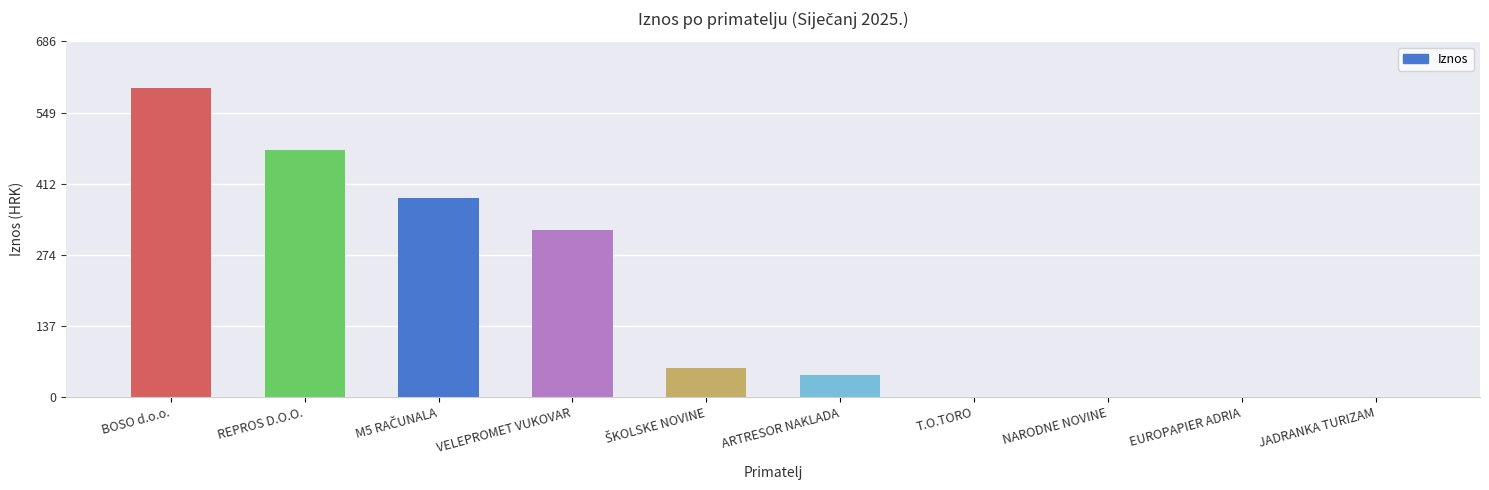

What is the greatest value displayed?

596.6